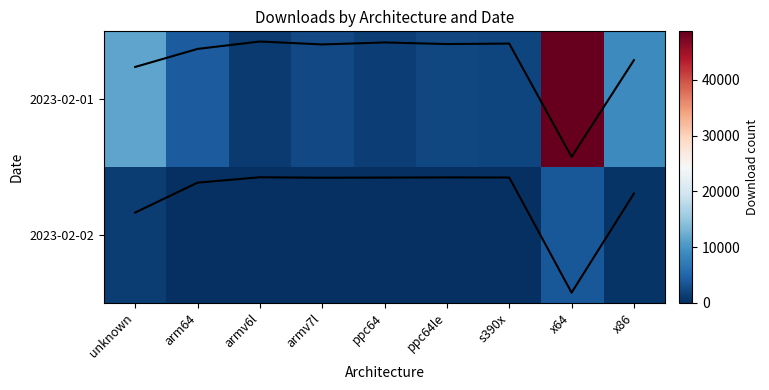

What is the sum of all 2023-02-02 values?

5705